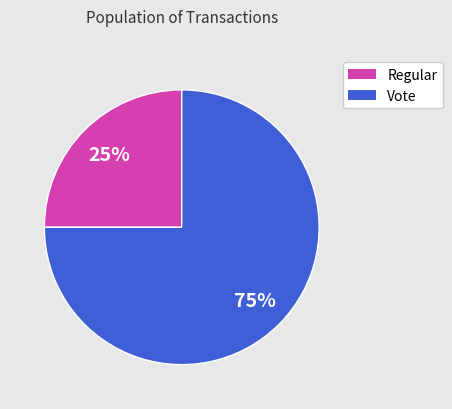

Combined, do Vote and Regular account for over 50%?

Yes